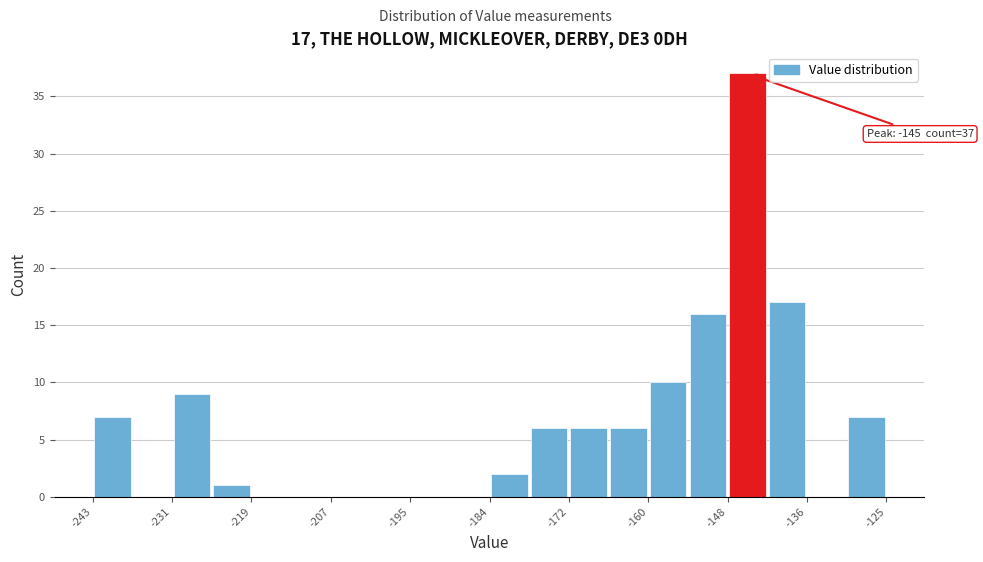

Read against the x-axis, roughly where is the centre of the tallest bar?

-146